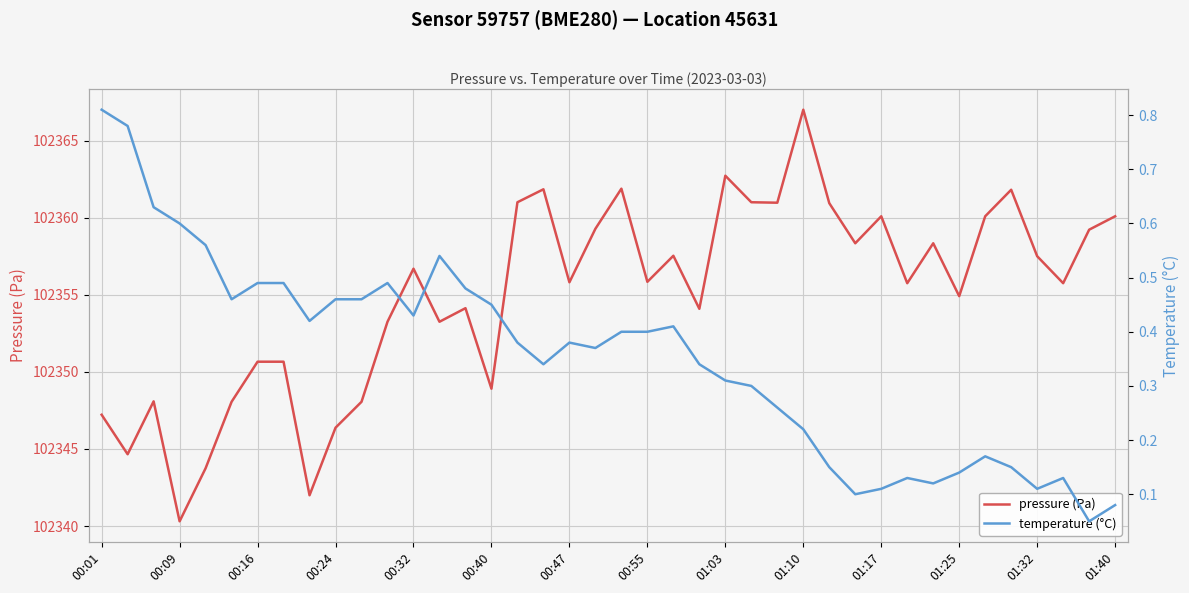

What is the lowest value of the pressure (Pa) series?

102340.3